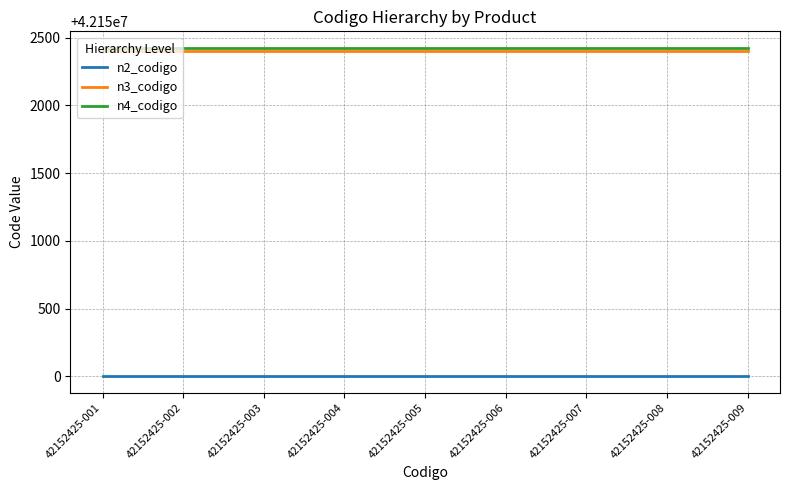

Is this an area chart (filled region under the line)?

No